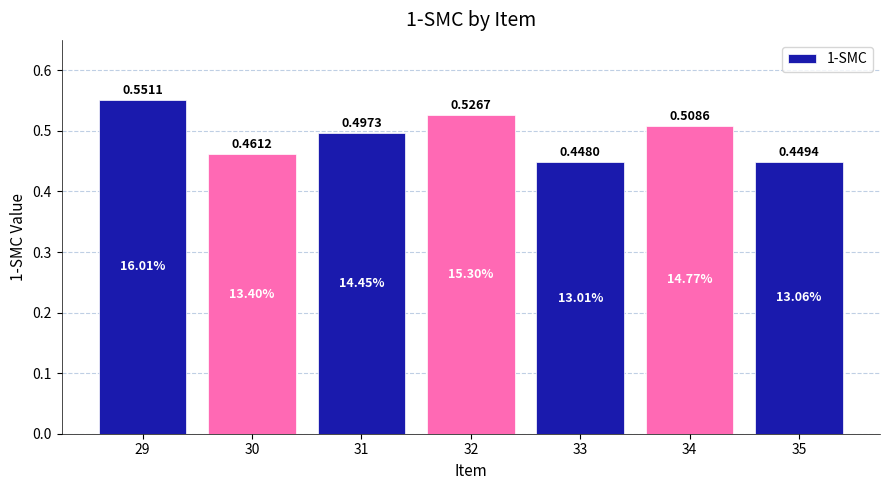

List the labels in order of value, smallest first.

33, 35, 30, 31, 34, 32, 29